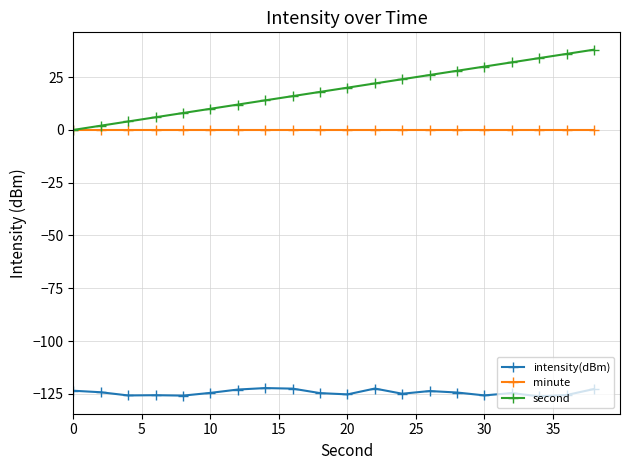

Which series has the largest total across all categories?

second